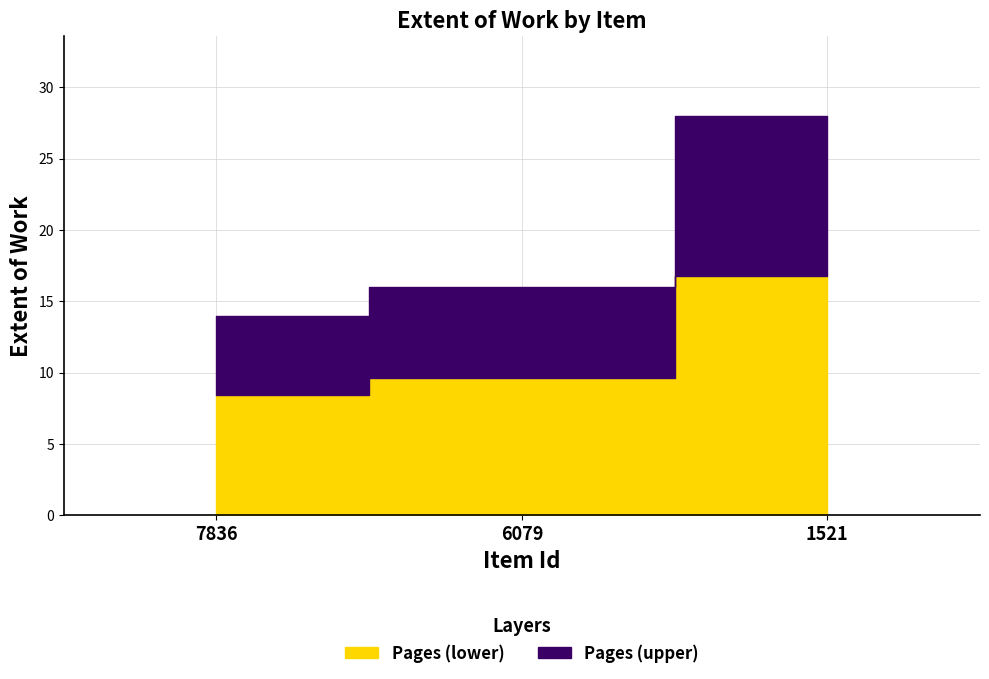

Reading right to left, transcribe all the data shown in this chart.

28	16	14